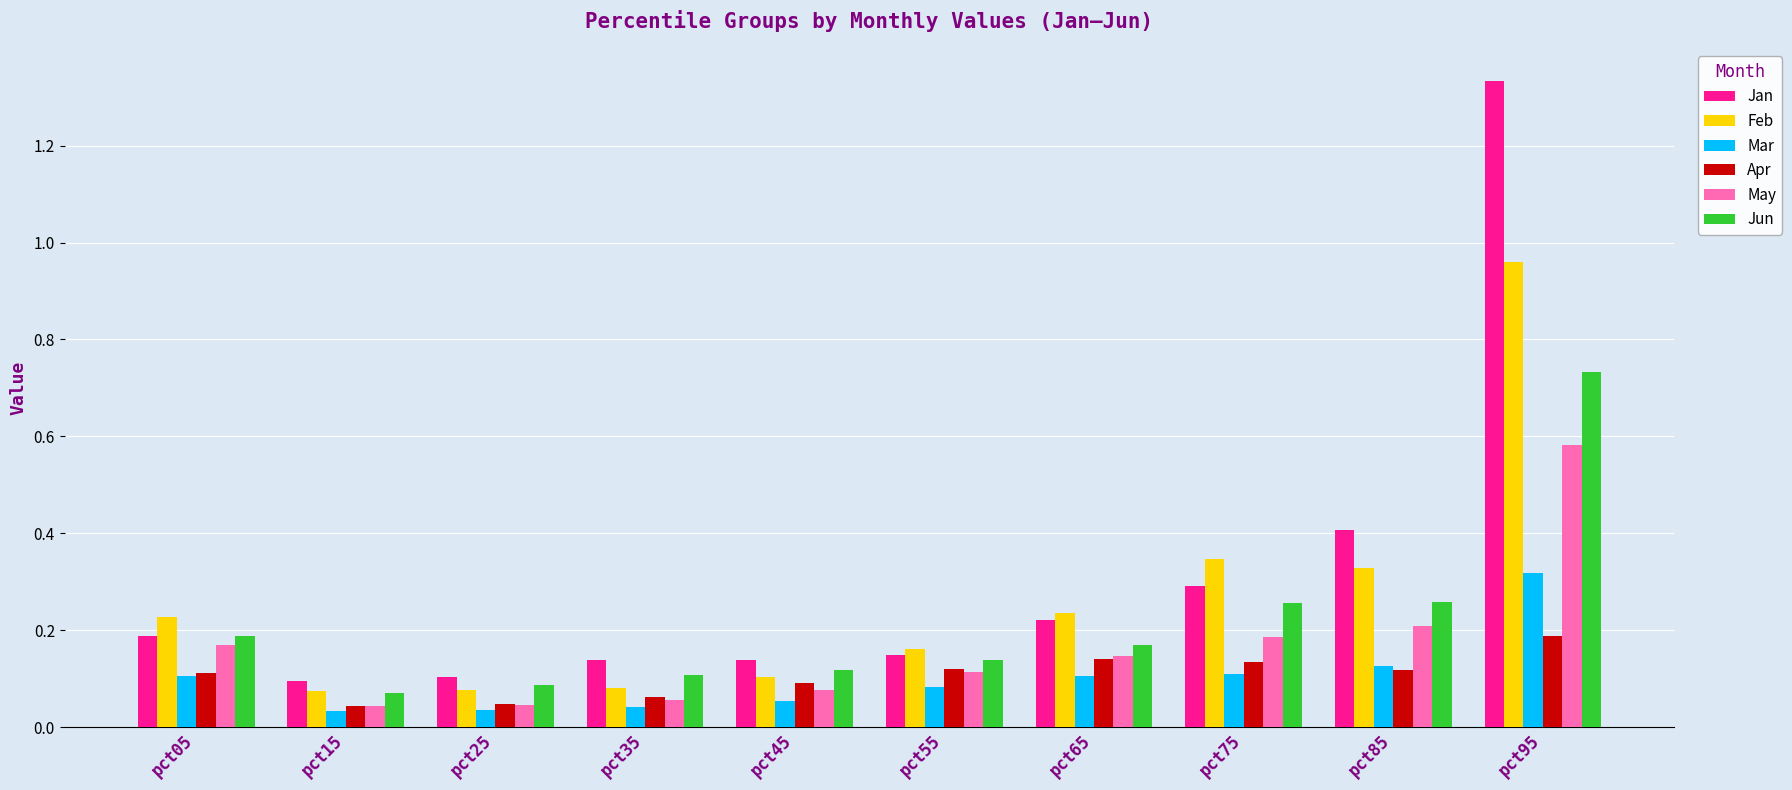

What are all the series names shown in the legend?

Jan, Feb, Mar, Apr, May, Jun